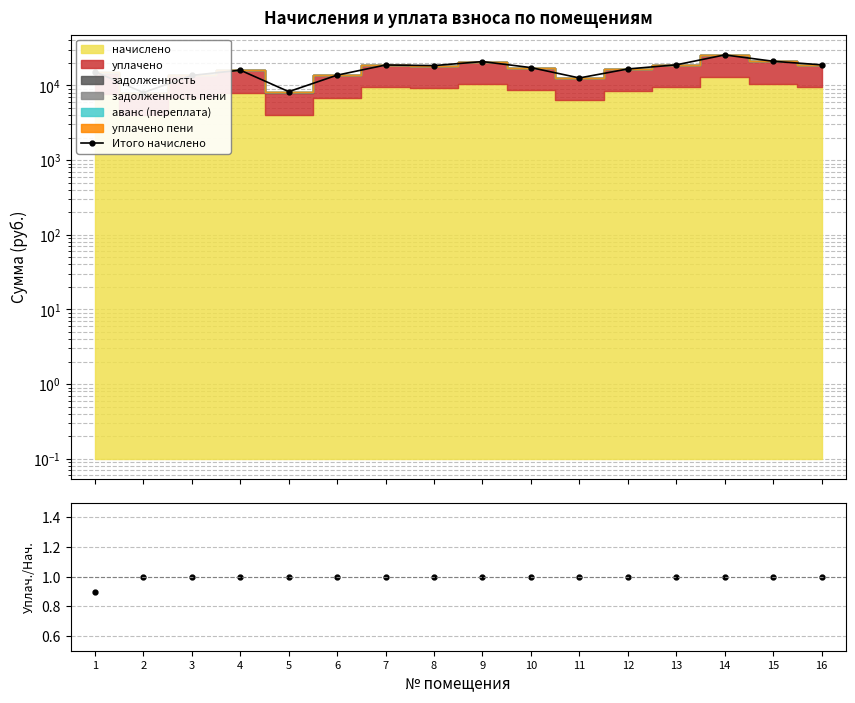

Reading left to right, list all the values displayed in this chart.

Итого начислено: 1=15283.1	2=8018.3	3=13609.4	4=16005.5	5=8256.3	6=13732.2	7=18770.3	8=18432.4	9=20859.3	10=17326.5	11=12595.6	12=16619.9	13=18862.5	14=25620.6	15=21074.3	16=18862.5
уплачено/начислено: 1=0.9	2=1.0	3=1.0	4=1.0	5=1.0	6=1.0	7=1.0	8=1.0	9=1.0	10=1.0	11=1.0	12=1.0	13=1.0	14=1.0	15=1.0	16=1.0